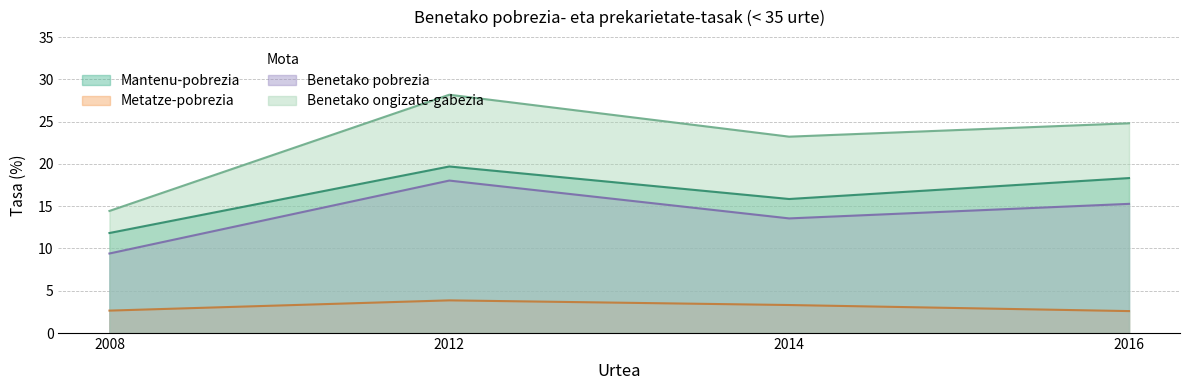

Which category has the highest value in the Mantenu-pobrezia series?

2012